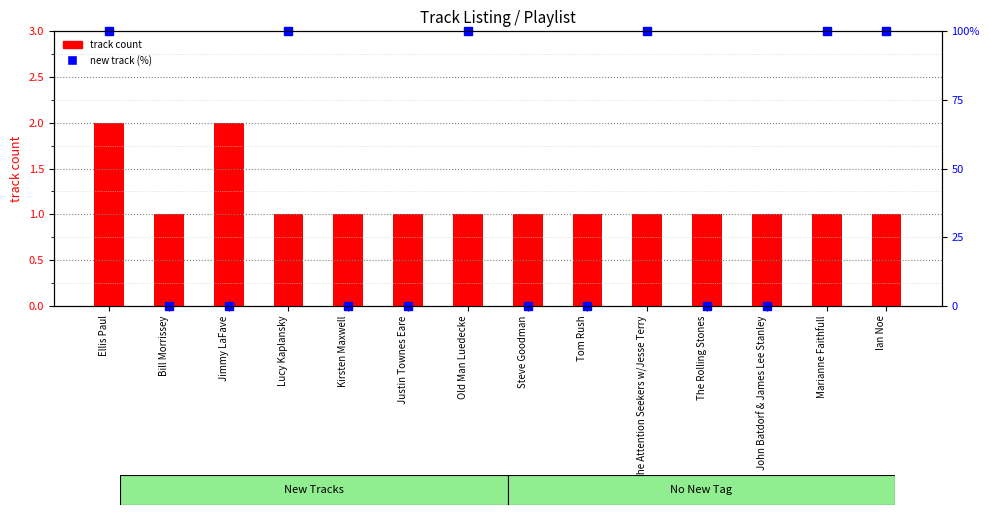

Count the number of categories in the chart.

14